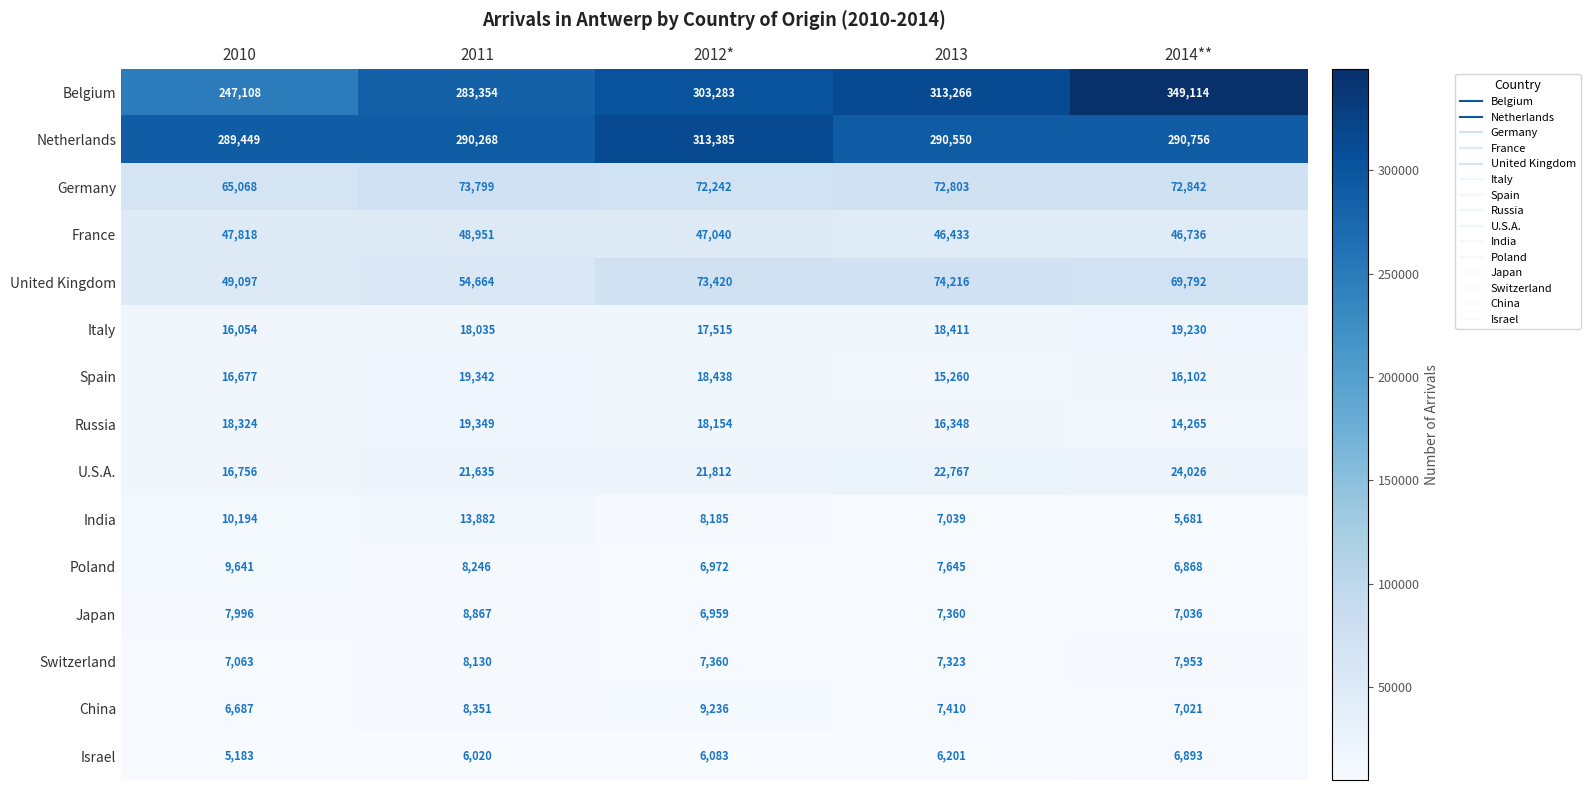

What is the sum of the Belgium values at 2011 and 2014**?

632468